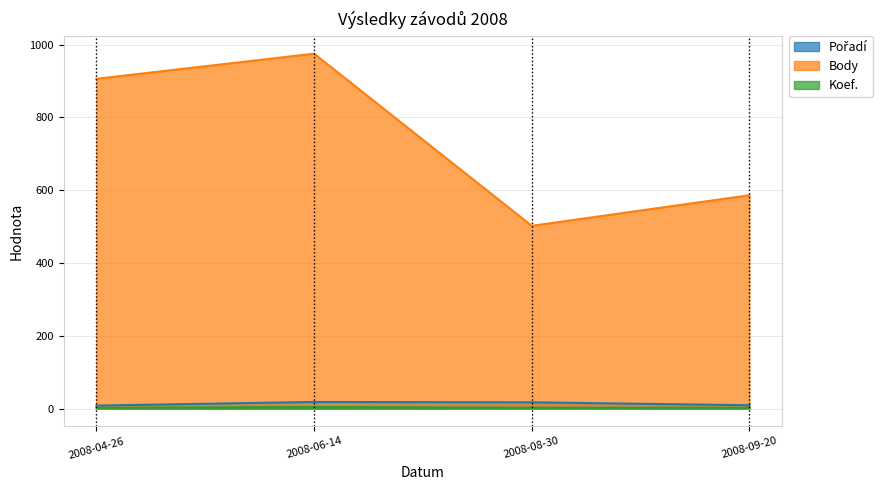

What is the difference between the Pořadí values at 2008-08-30 and 2008-04-26?

9